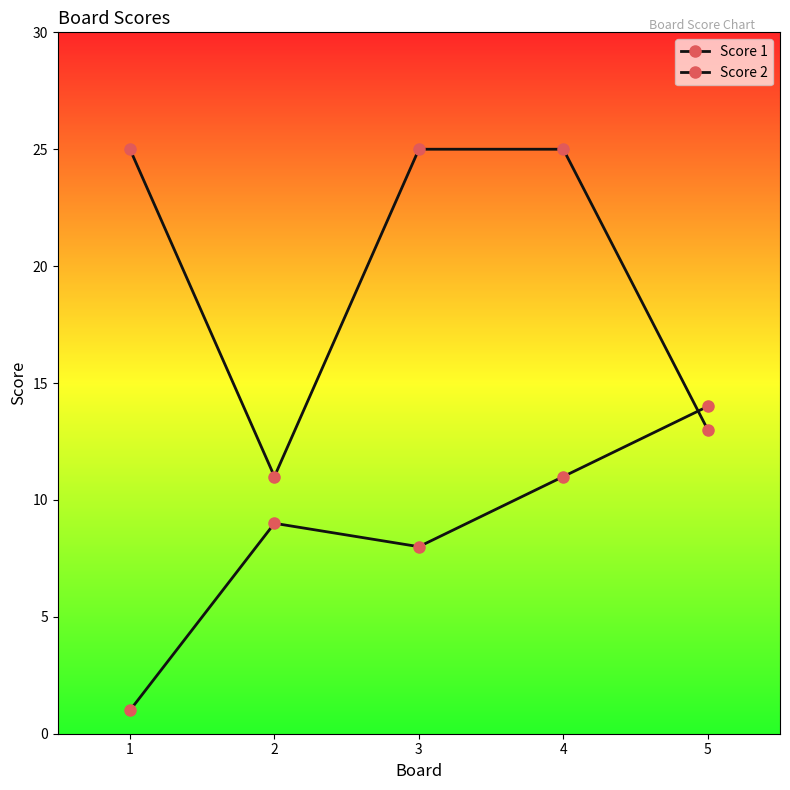

What is the difference between the maximum and minimum values in the Score 1 series?

14